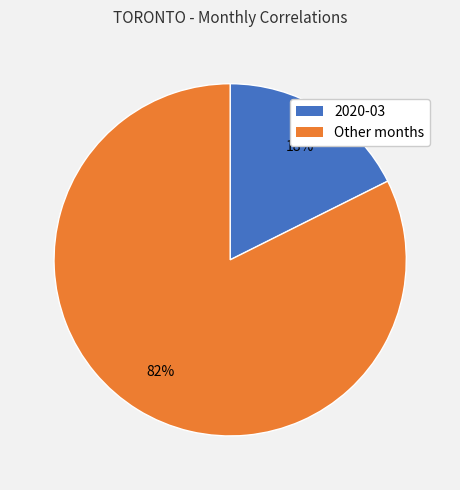

To the nearest percent, what is the average slice percentage?

50%